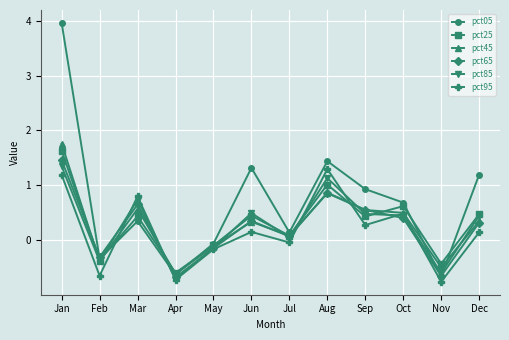

True or false: pct85 has more than 1 points higher than both neighbors.

True